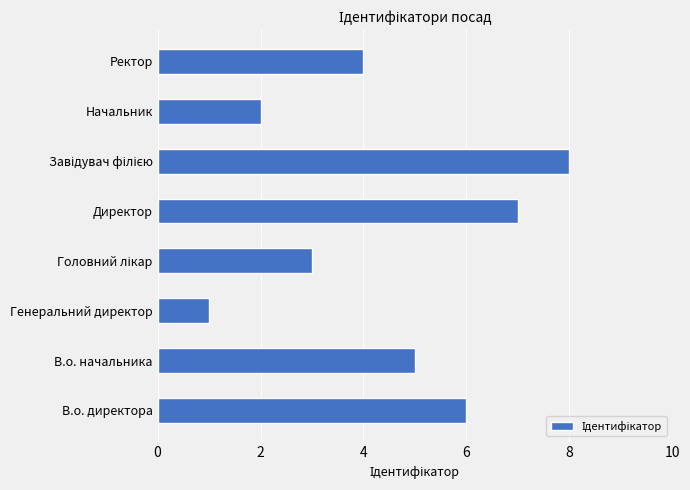

At which category does the chart reach its minimum across all series?

Генеральний директор